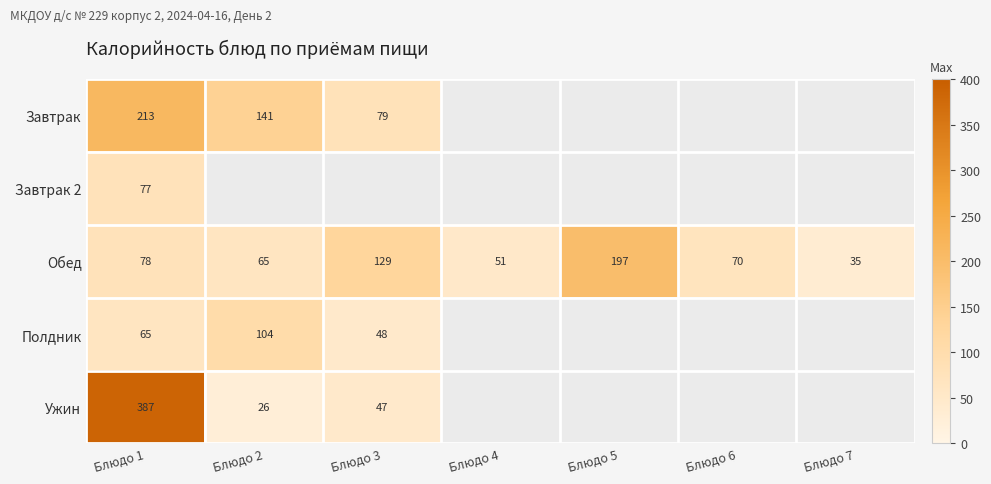

Which category has the lowest value across all series?

Блюдо 2